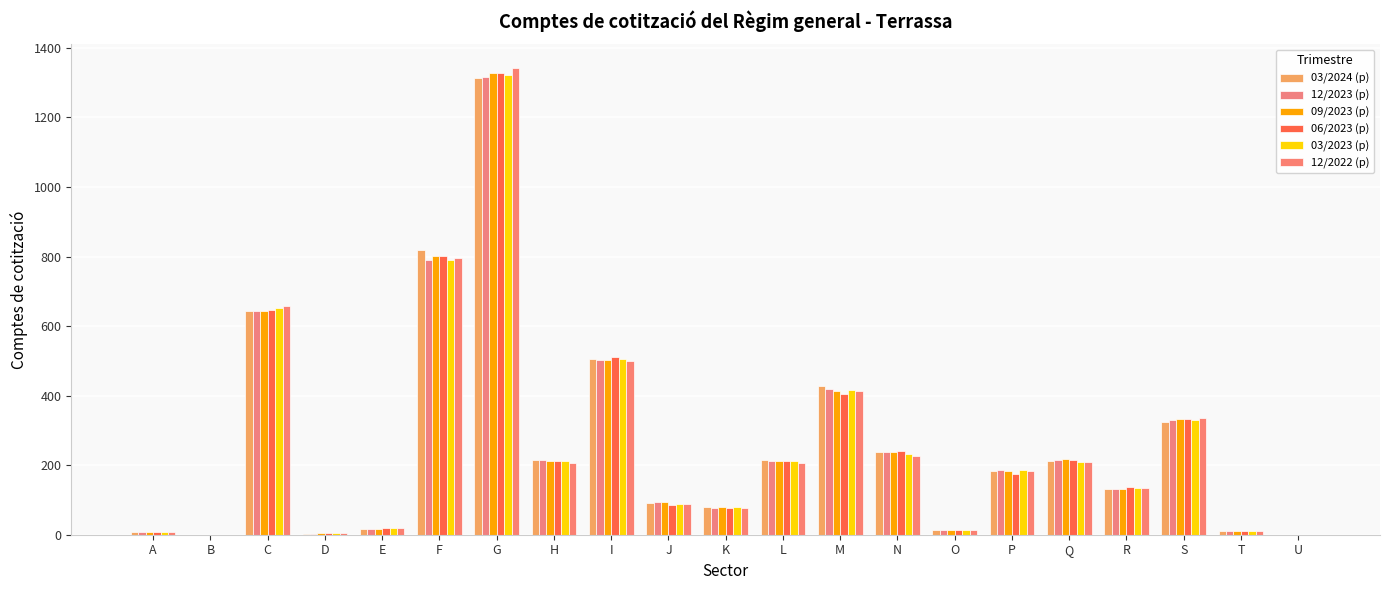

How many groups of bars are there?

21